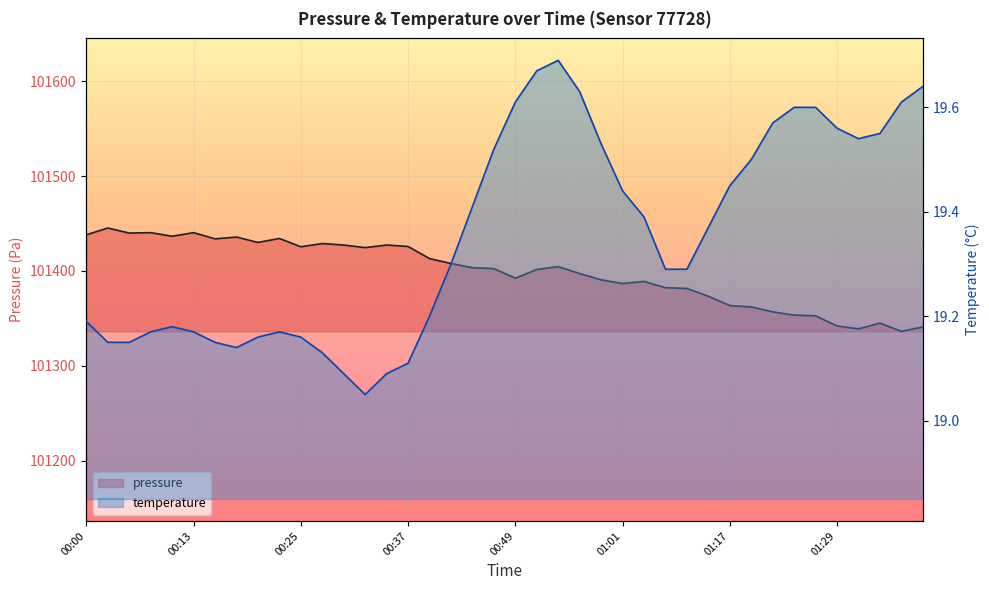

How many distinct data groups are displayed?

2